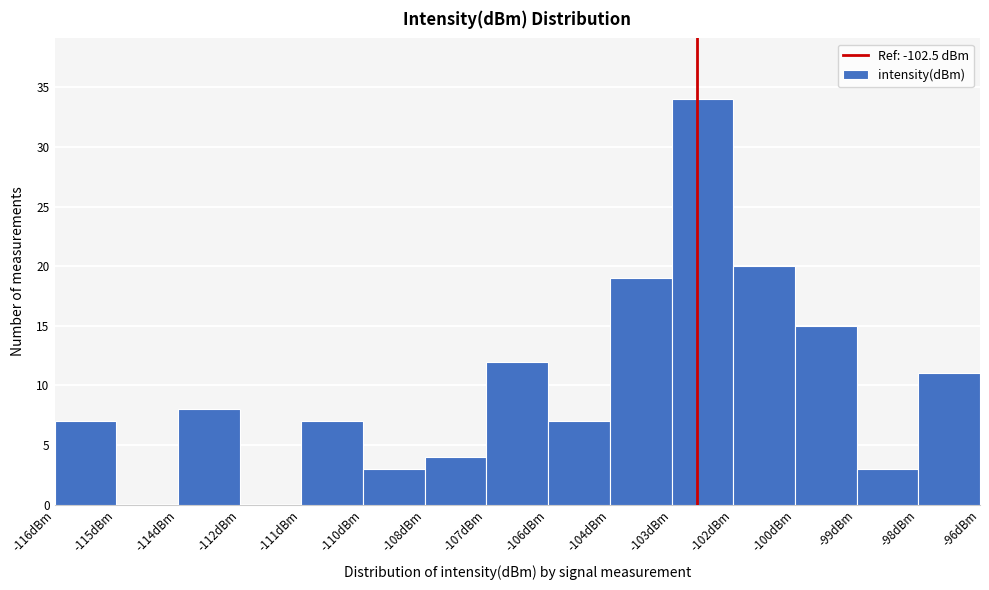

Reading right to left, transcribe all the data shown in this chart.

-98dBm=11	-99dBm=3	-100dBm=15	-102dBm=20	-103dBm=34	-104dBm=19	-106dBm=7	-107dBm=12	-108dBm=4	-110dBm=3	-111dBm=7	-112dBm=0	-114dBm=8	-115dBm=0	-116dBm=7